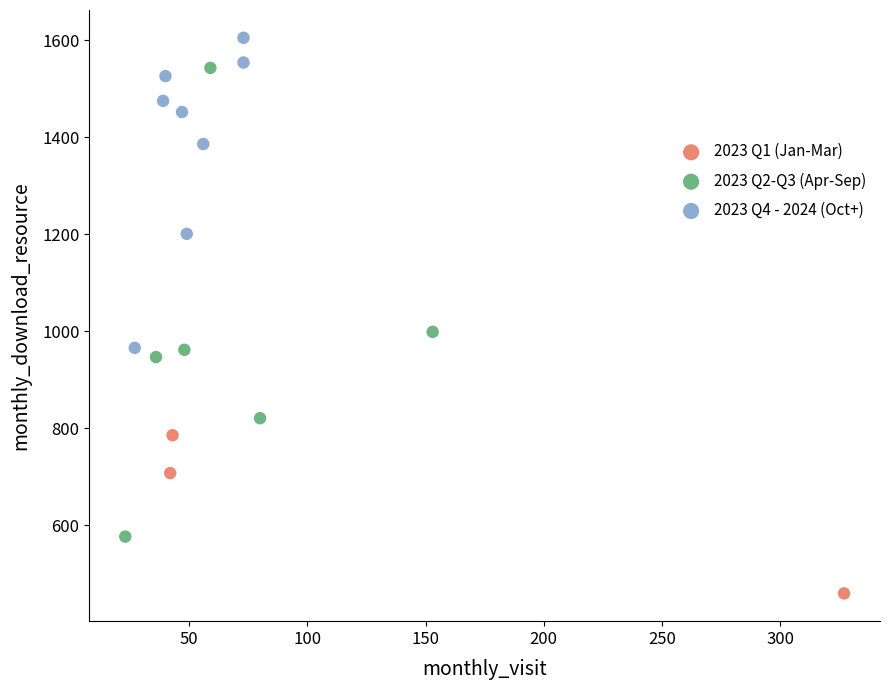

What are all the series names shown in the legend?

2023 Q1 (Jan-Mar), 2023 Q2-Q3 (Apr-Sep), 2023 Q4 - 2024 (Oct+)